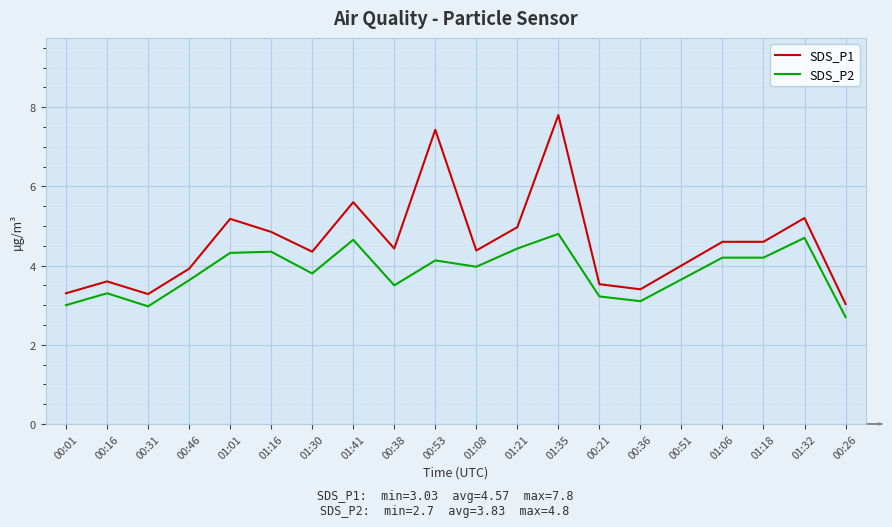

Which series has the largest range (max minus min)?

SDS_P1